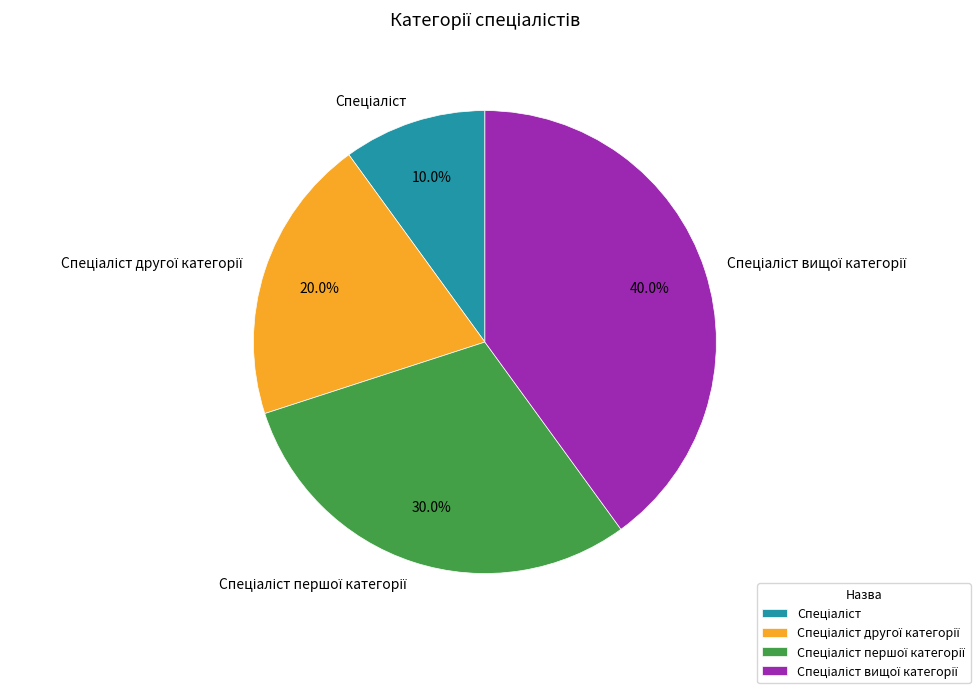

Is there a majority slice in this chart?

No